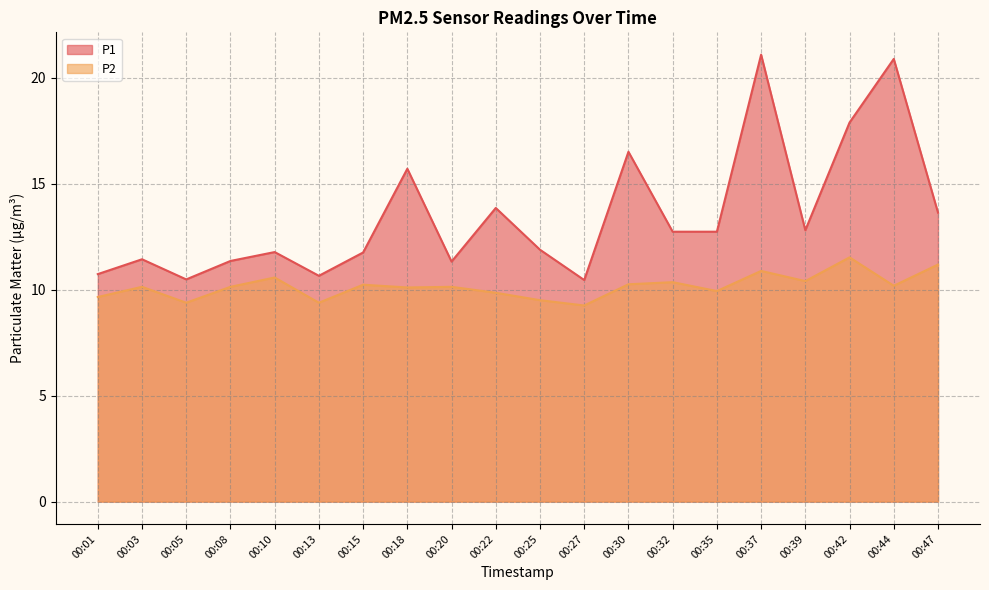

List the labels in order of P1 value, smallest first.

00:27, 00:05, 00:13, 00:01, 00:20, 00:08, 00:03, 00:15, 00:10, 00:25, 00:32, 00:35, 00:39, 00:47, 00:22, 00:18, 00:30, 00:42, 00:44, 00:37